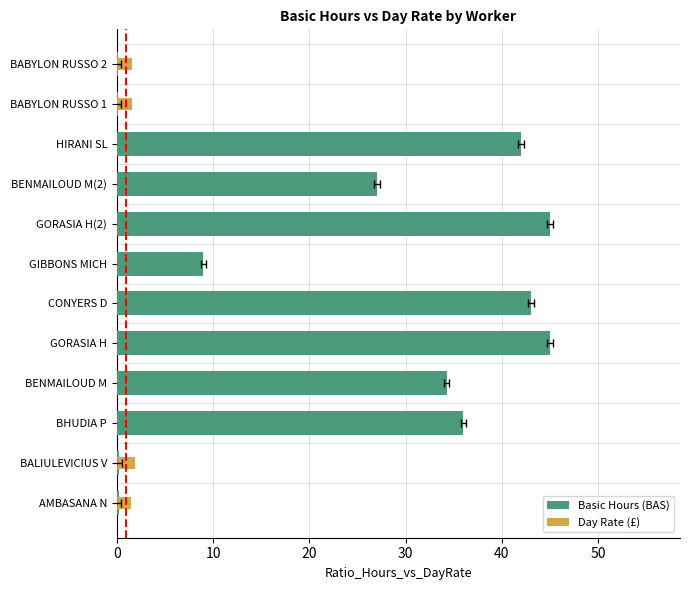

What is the difference between the highest and lowest values at BENMAILOUD M?

34.2